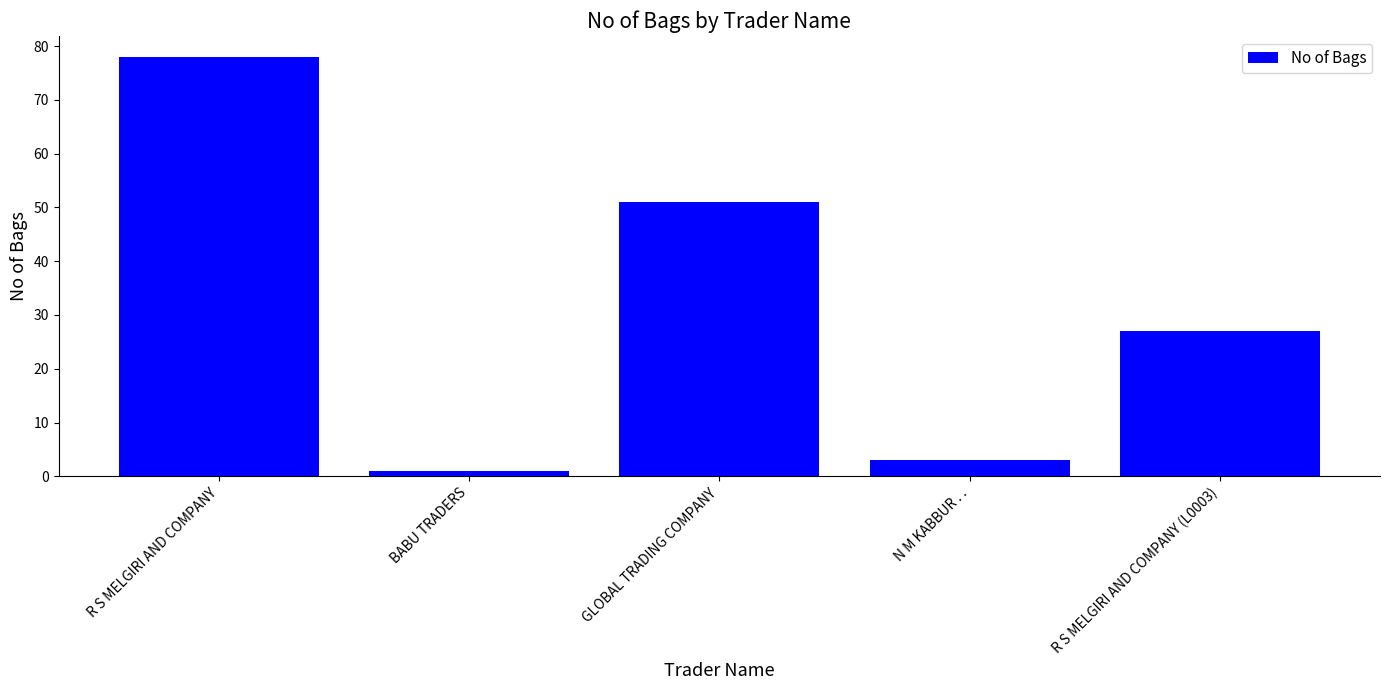

Read the value at R S MELGIRI AND COMPANY.

78